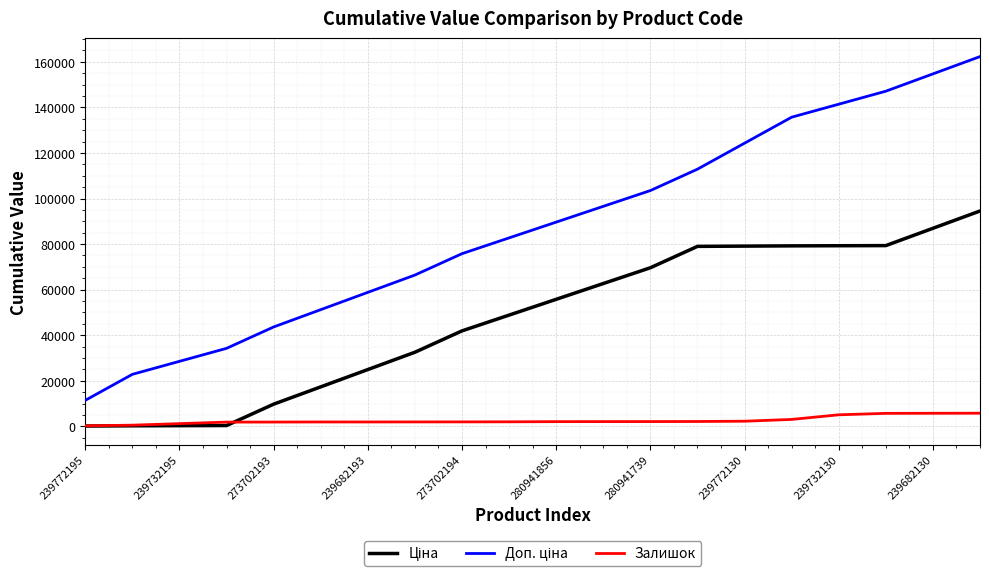

What is the greatest value displayed?

162297.1